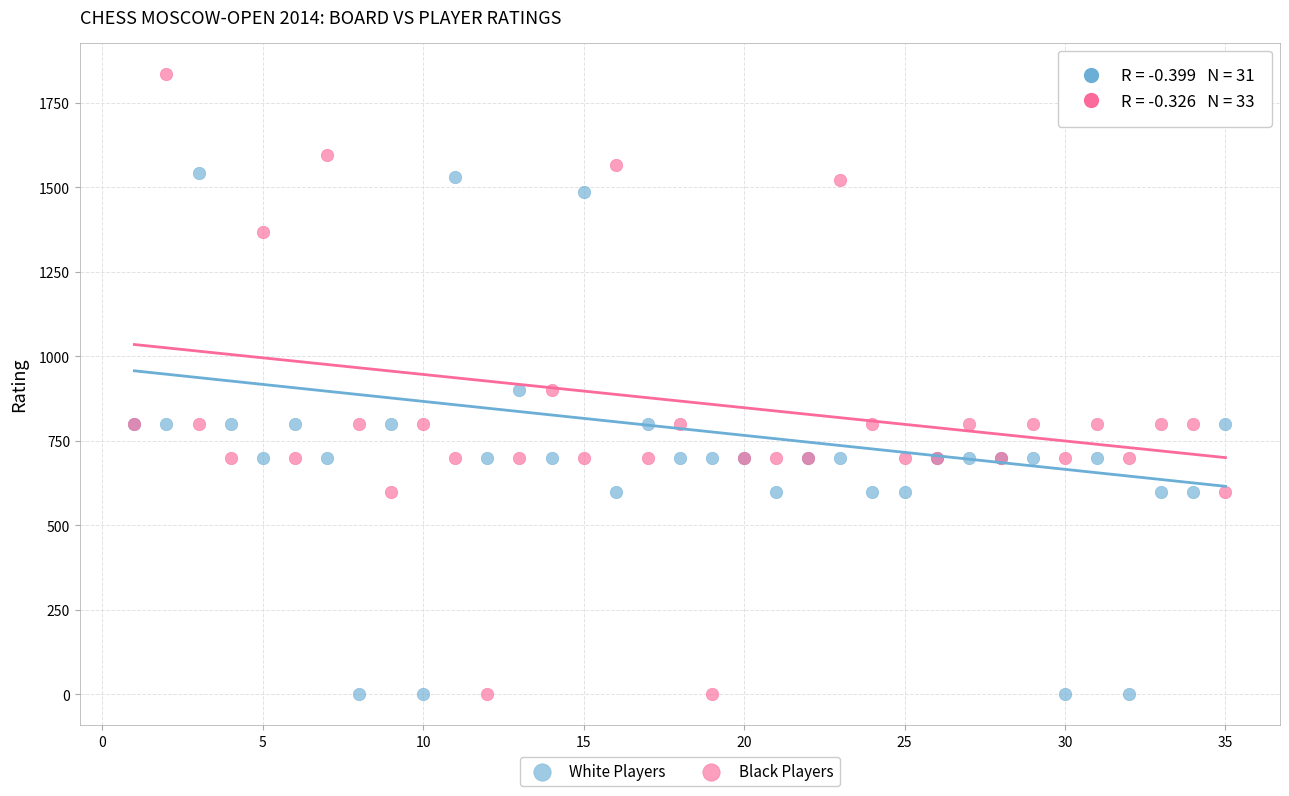

Which series contains the highest Y value?

Black Players